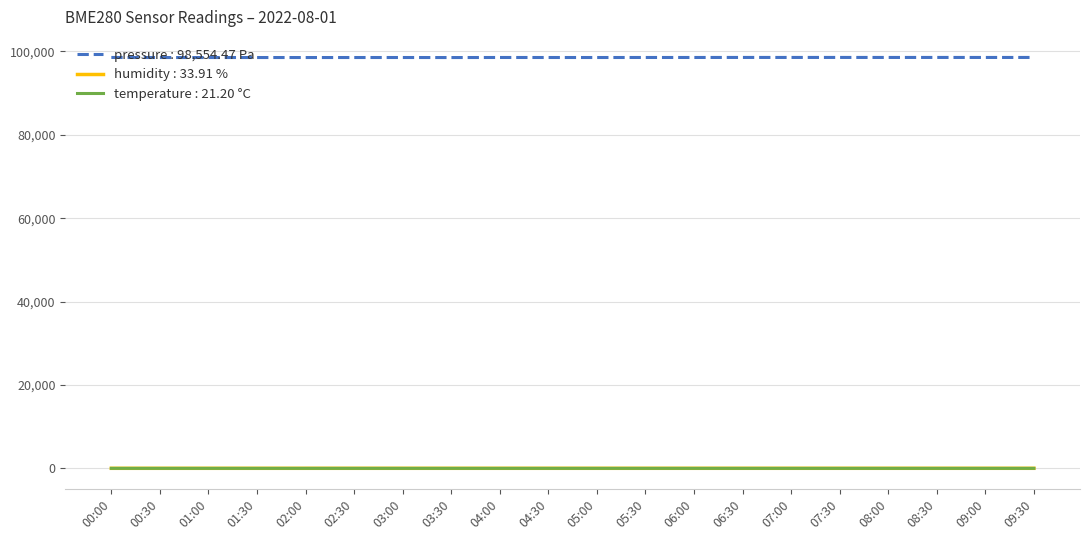

What is the maximum value shown in the chart?

98557.9